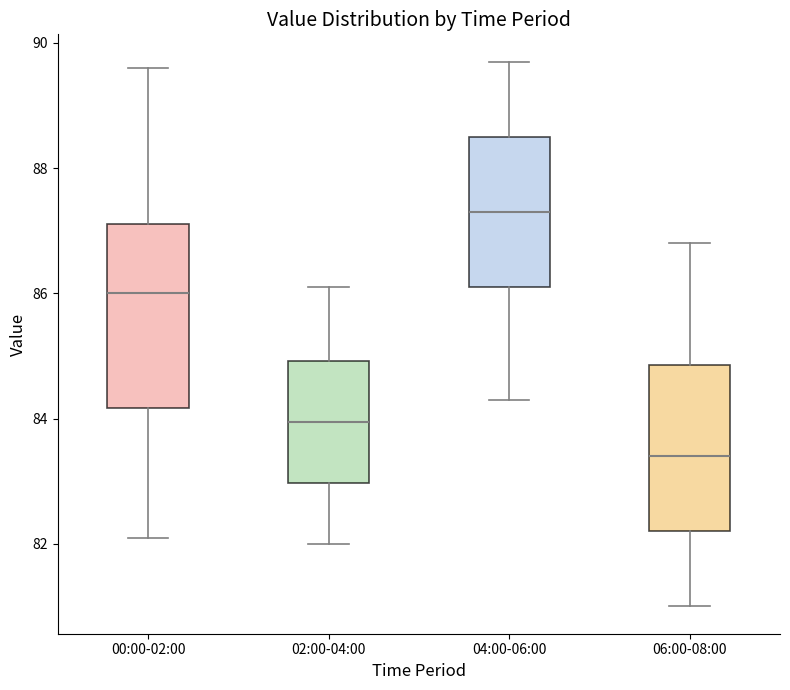

Which box is the tallest, from its lower edge to its upper edge?

00:00-02:00